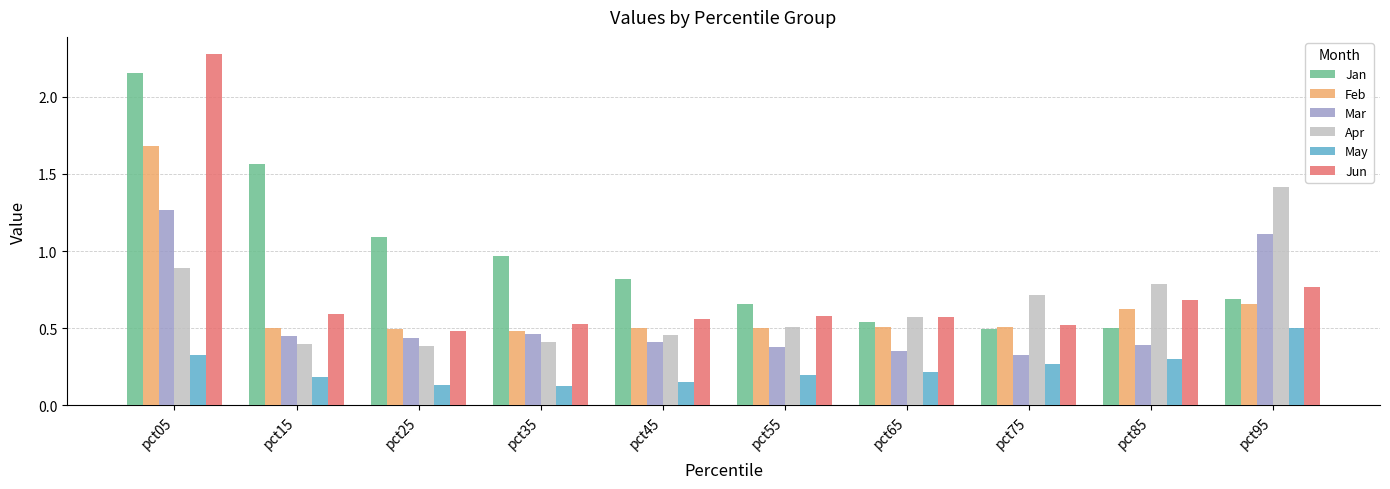

How many Mar values are between 0 and 1?

8